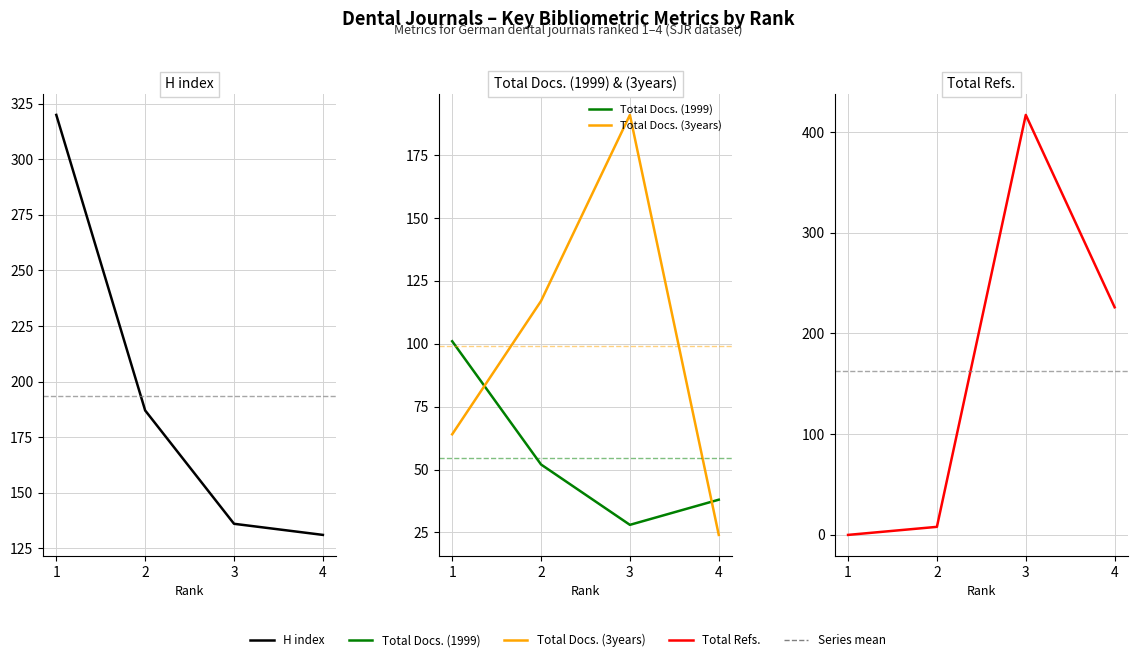

Which series has the largest total across all categories?

H index